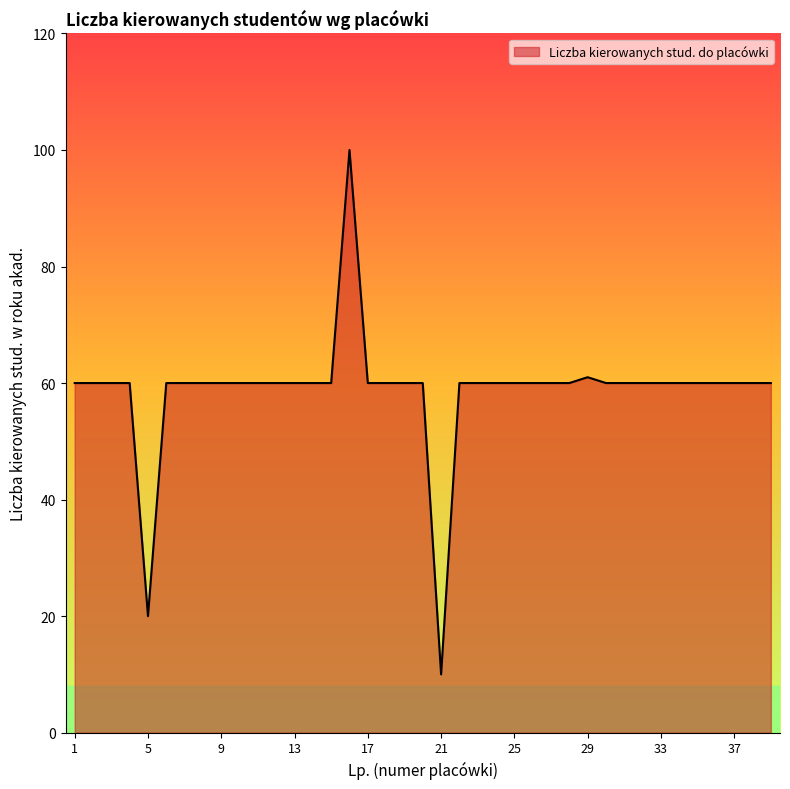

How many lines are shown in the chart?

1